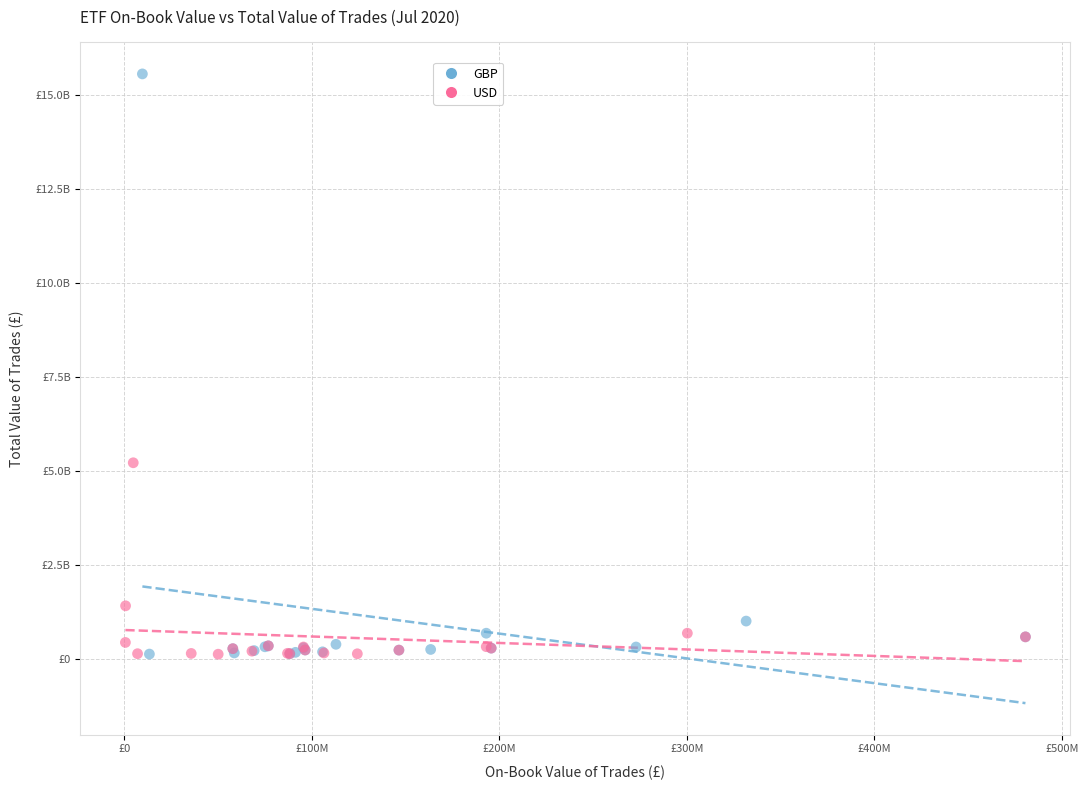

What are all the series names shown in the legend?

GBP, USD